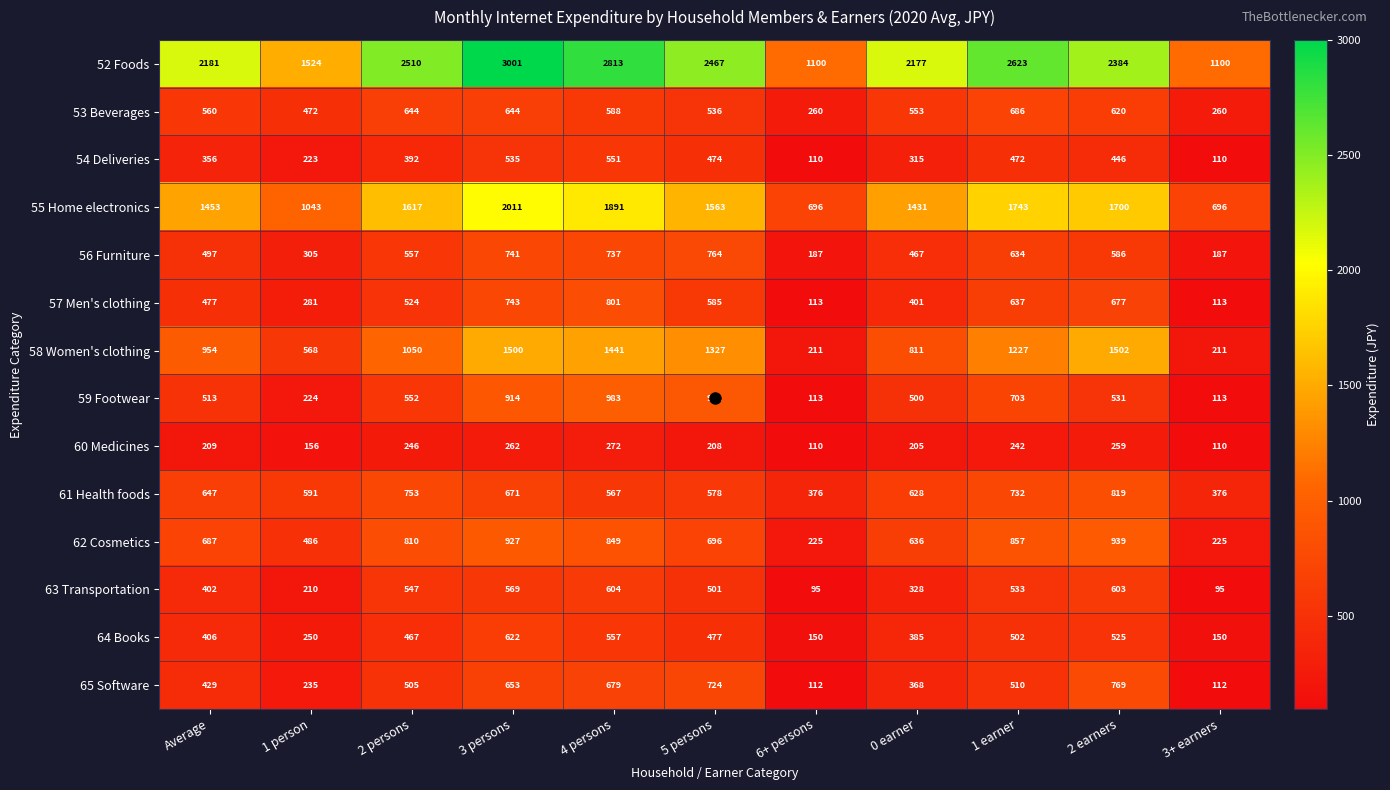

Is it true that 62 Cosmetics equals 939 at 2 earners?

True